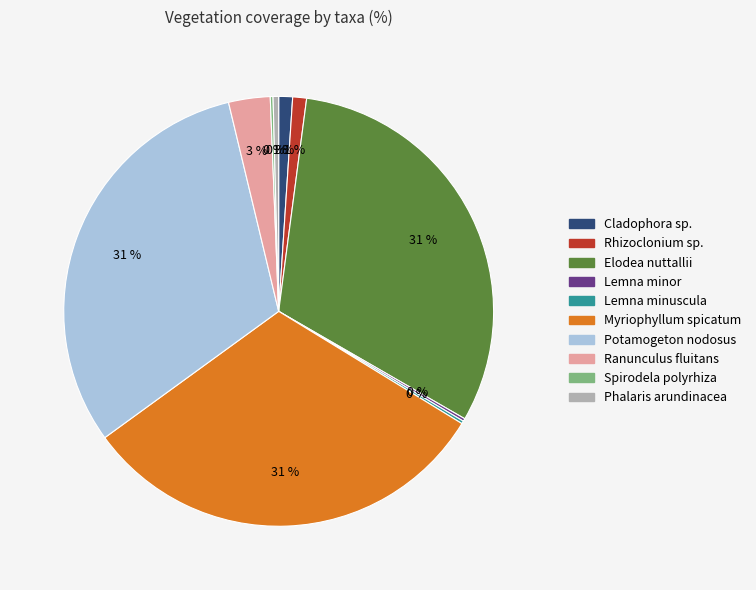

Is it true that Rhizoclonium sp. is 1% of the pie?

True